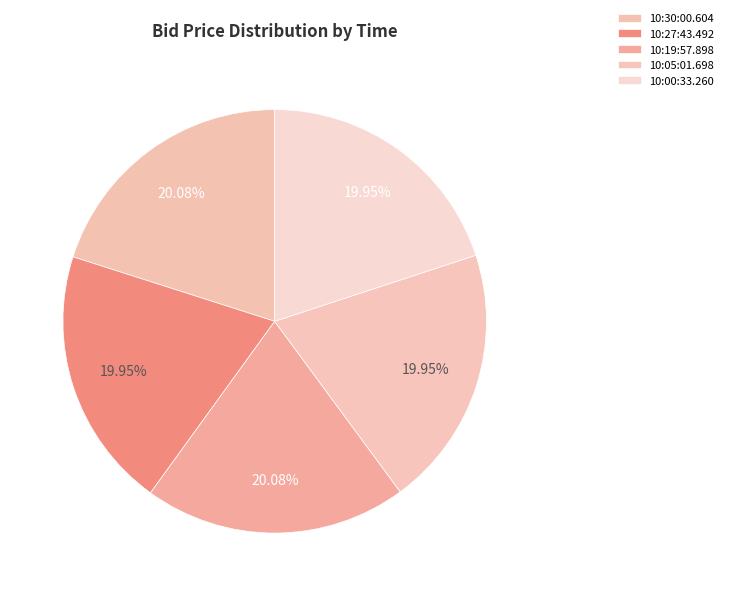

The 10:30:00.604 slice represents 35% of the pie. True or false?

False